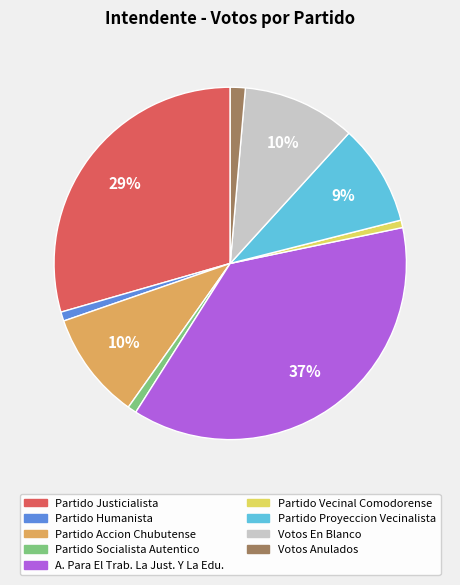

To the nearest percent, what portion does Partido Justicialista represent?

29%